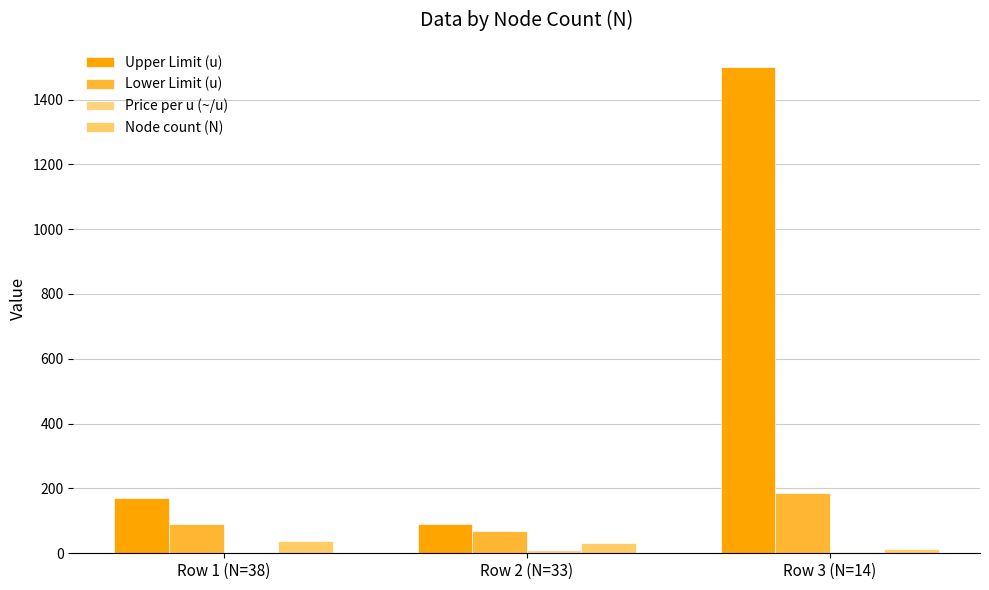

Reading left to right, list all the values displayed in this chart.

Upper Limit (u): Row 1 (N=38)=170.0	Row 2 (N=33)=90.0	Row 3 (N=14)=1500.0
Lower Limit (u): Row 1 (N=38)=90.0	Row 2 (N=33)=70.0	Row 3 (N=14)=185.0
Price per u (~/u): Row 1 (N=38)=1.8	Row 2 (N=33)=10.9	Row 3 (N=14)=5.0
Node count (N): Row 1 (N=38)=38.0	Row 2 (N=33)=33.0	Row 3 (N=14)=14.0